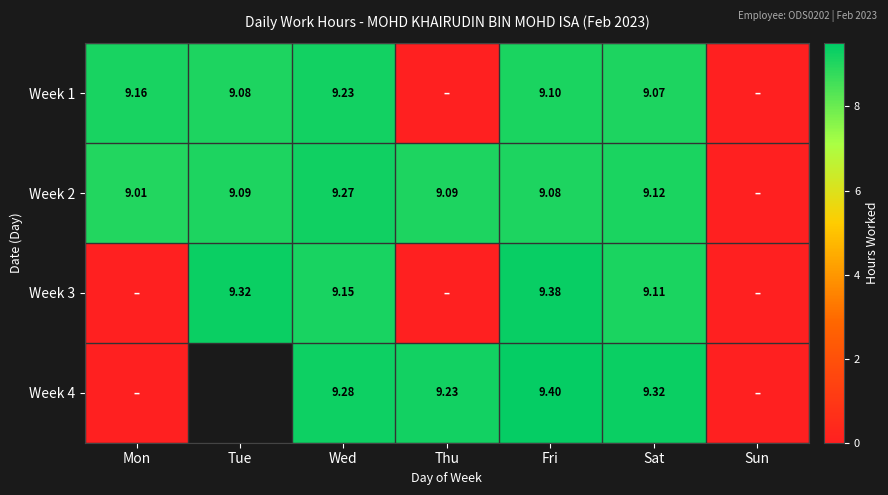

Which series has the largest range (max minus min)?

Week 4